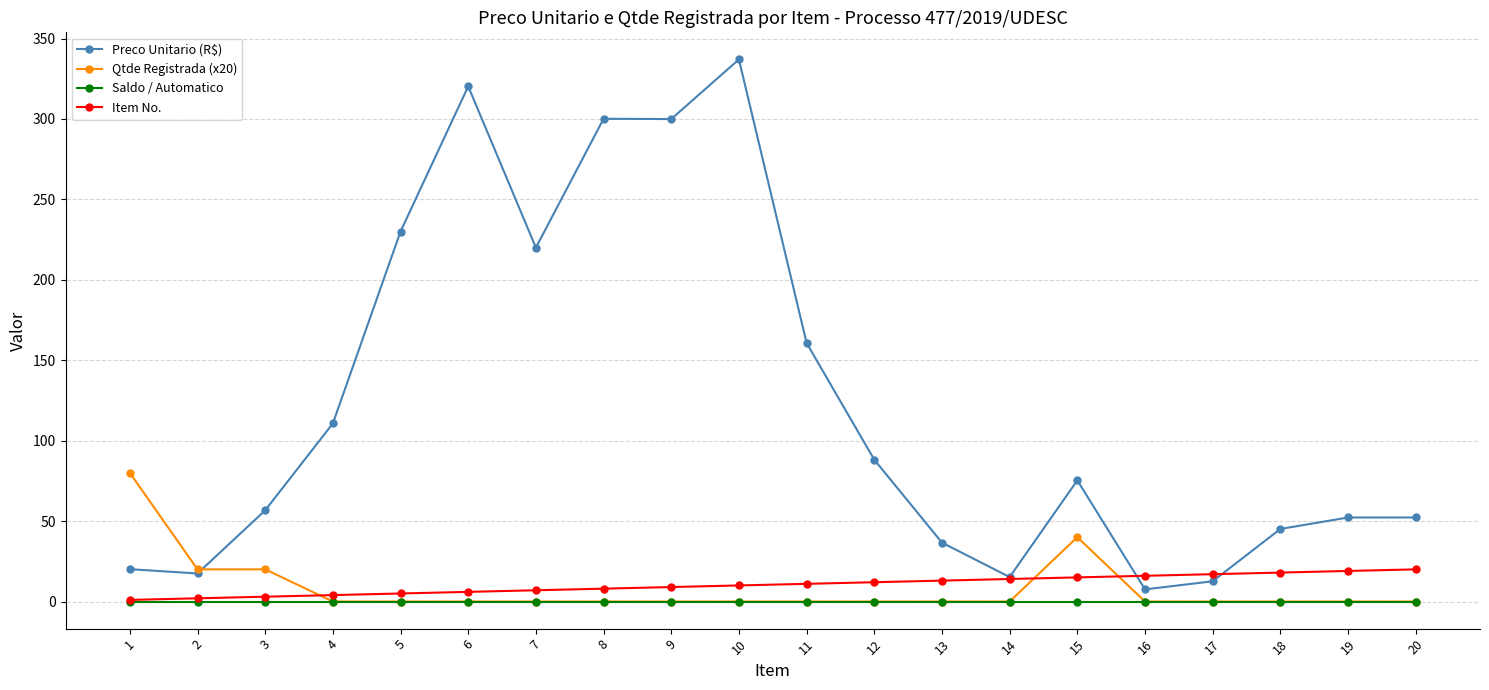

What is the difference between the Preco Unitario (R$) values at 14 and 4?

95.5